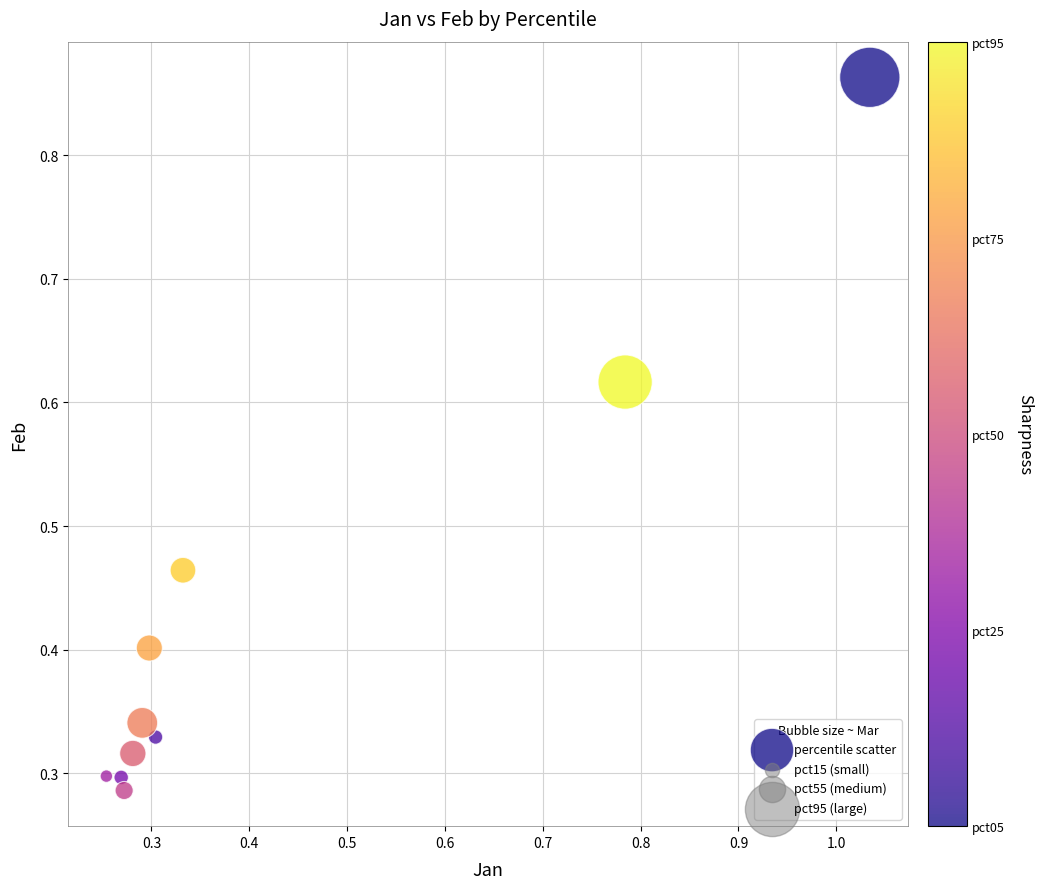

What is the average Y value?

0.4